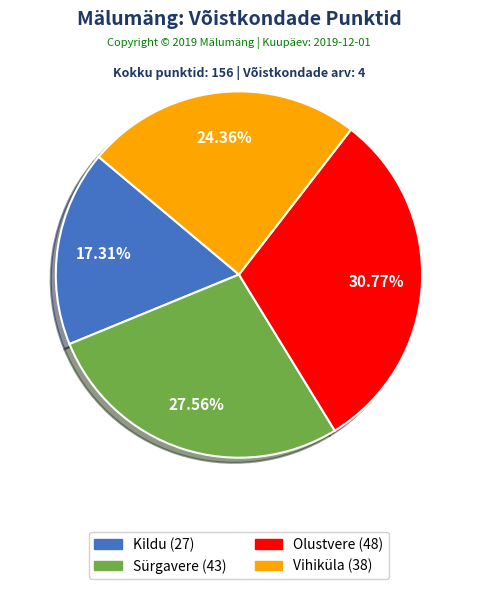

Rank the categories by value from lowest to highest.

Kildu, Vihiküla, Sürgavere, Olustvere